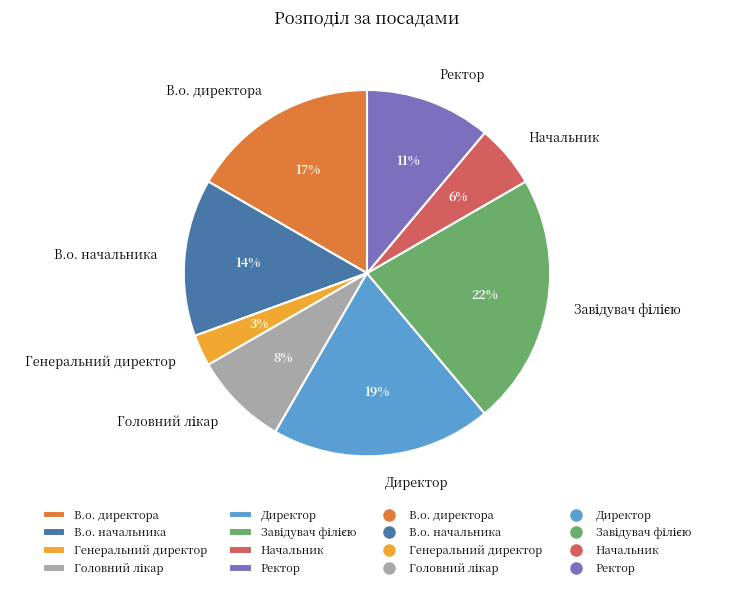

To the nearest percent, what percentage of the pie is Начальник?

6%